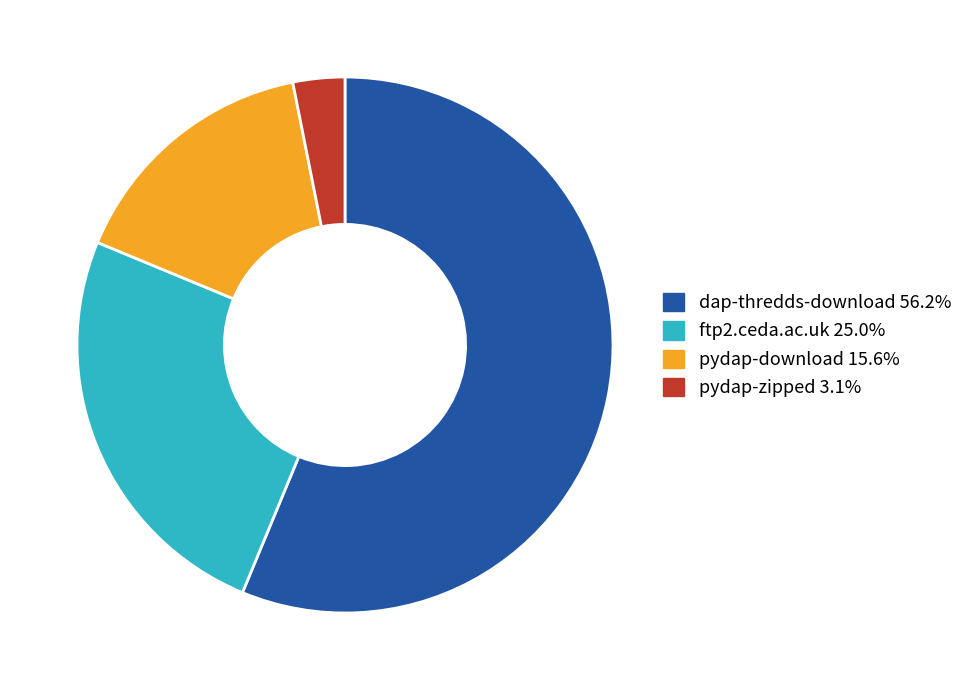

Is it true that dap-thredds-download is 56% of the pie?

True